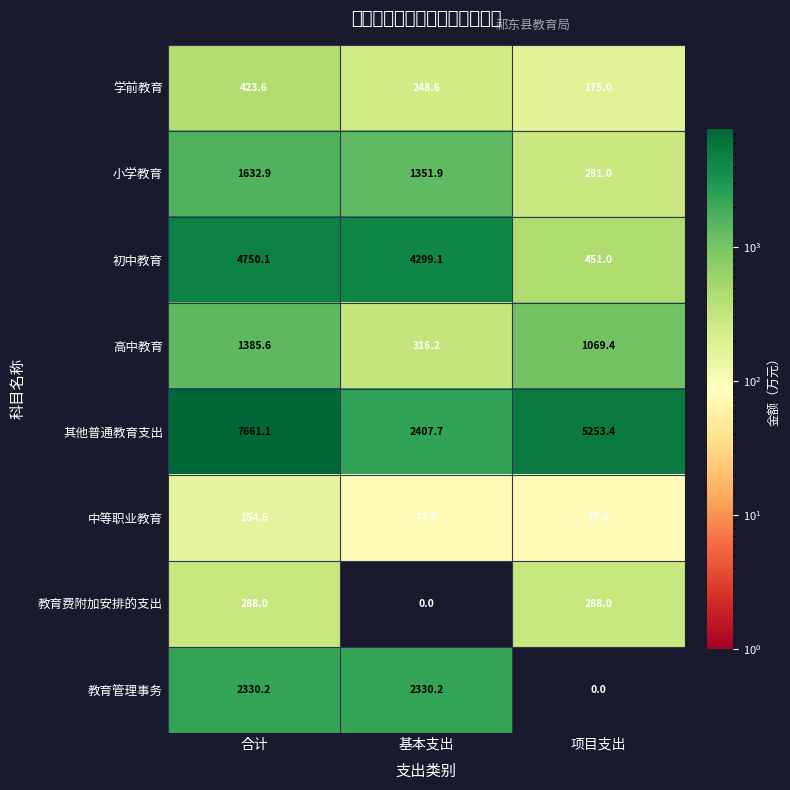

At which label does 教育费附加安排的支出 reach its minimum?

基本支出